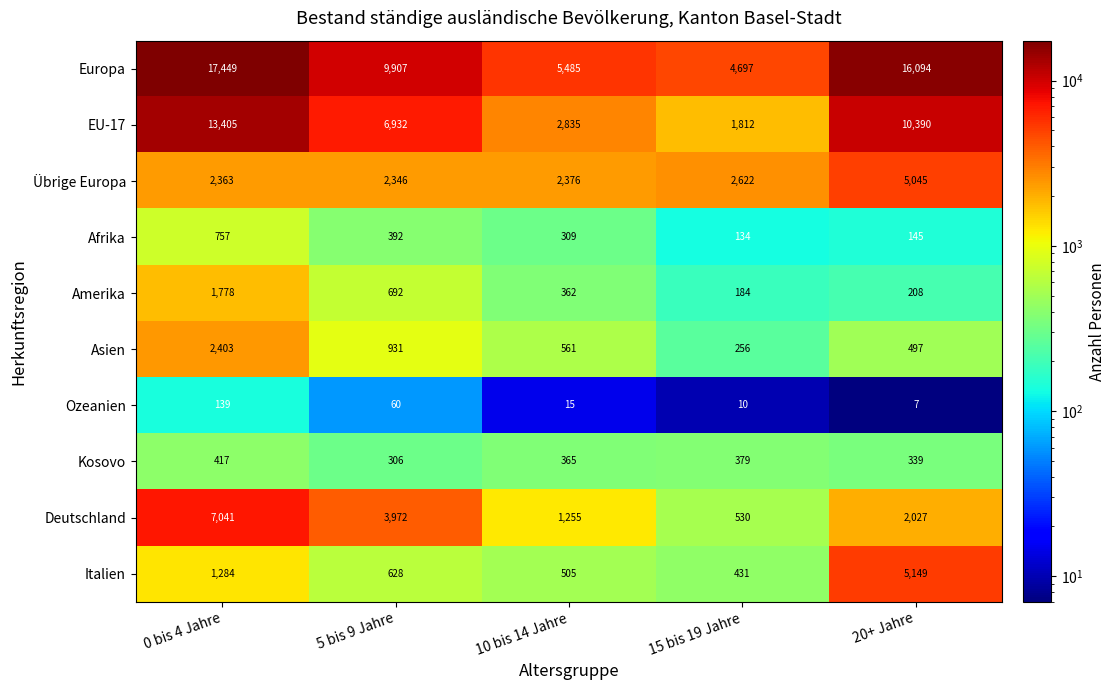

At how many categories does at least one series exceed 8167?

3